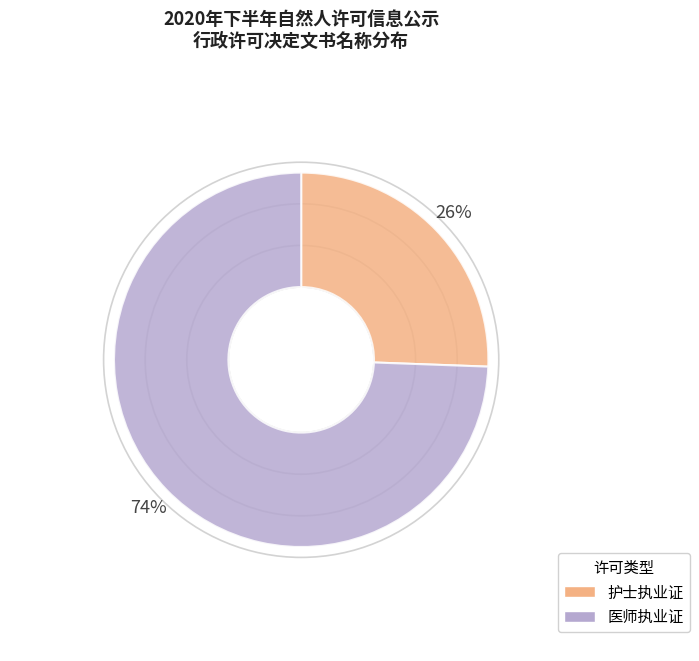

To the nearest percent, what percentage of the pie is 医师执业证?

74%